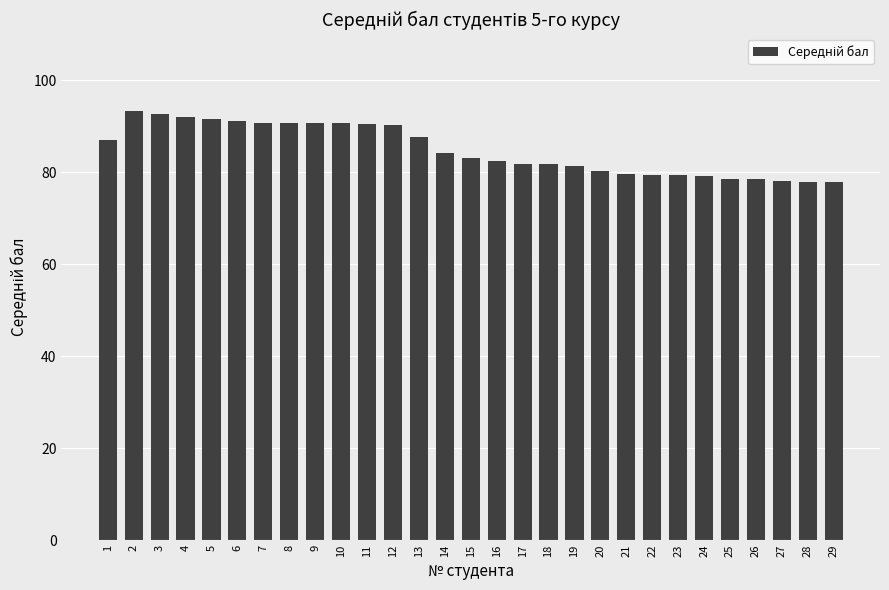

What is the maximum value shown in the chart?

93.4